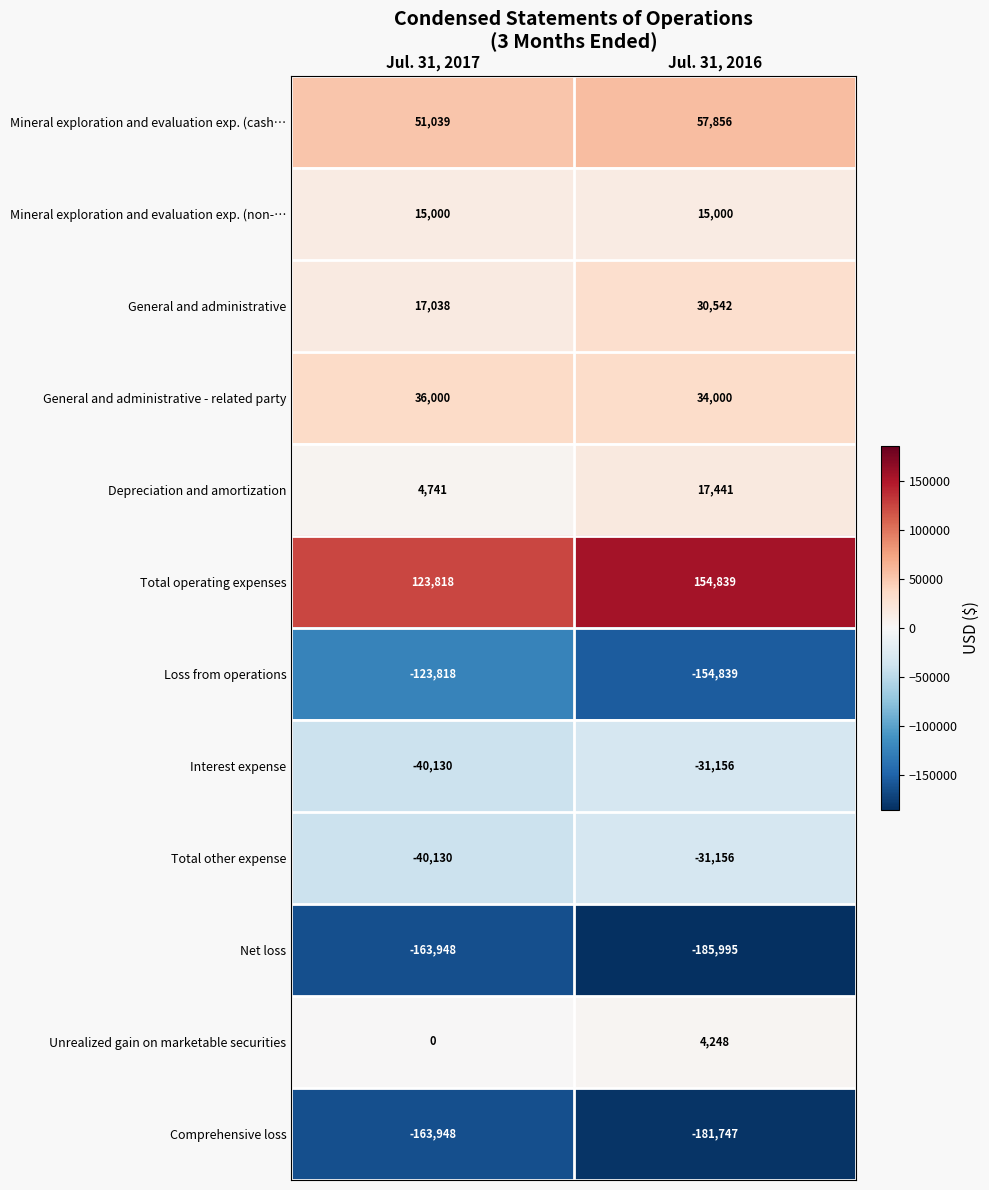

At which category is the sum across all series the highest?

Jul. 31, 2016